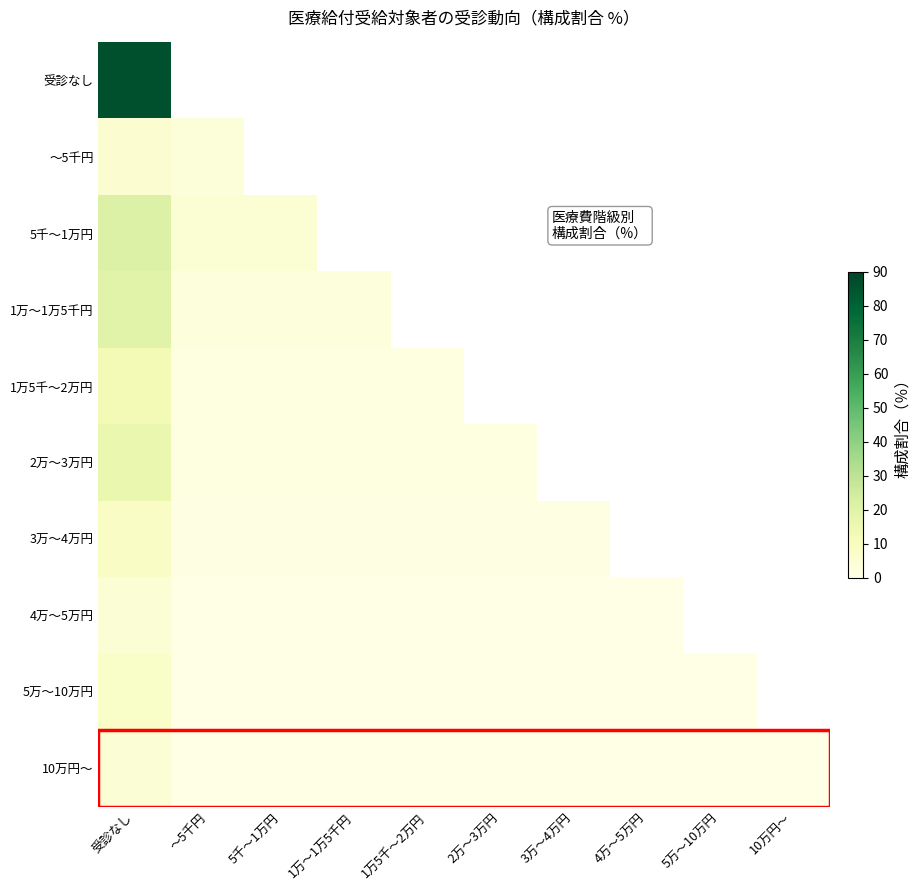

At how many categories does at least one series exceed 64?

1